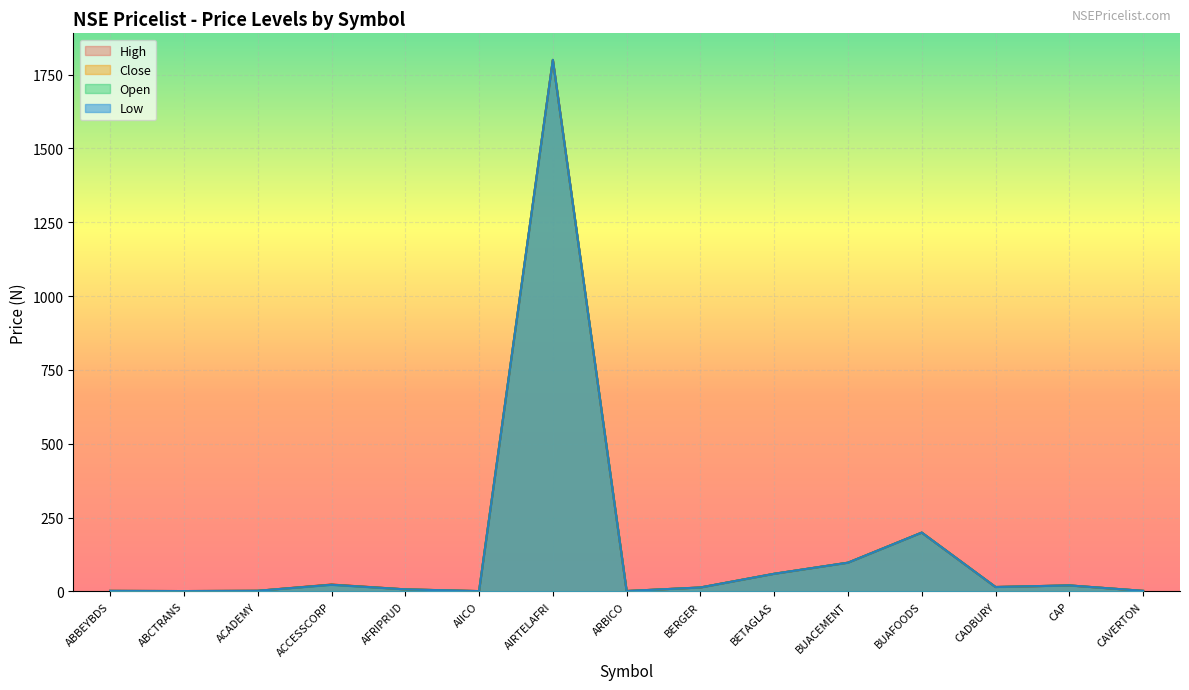

What is the difference between the maximum and minimum values in the High series?

1799.2